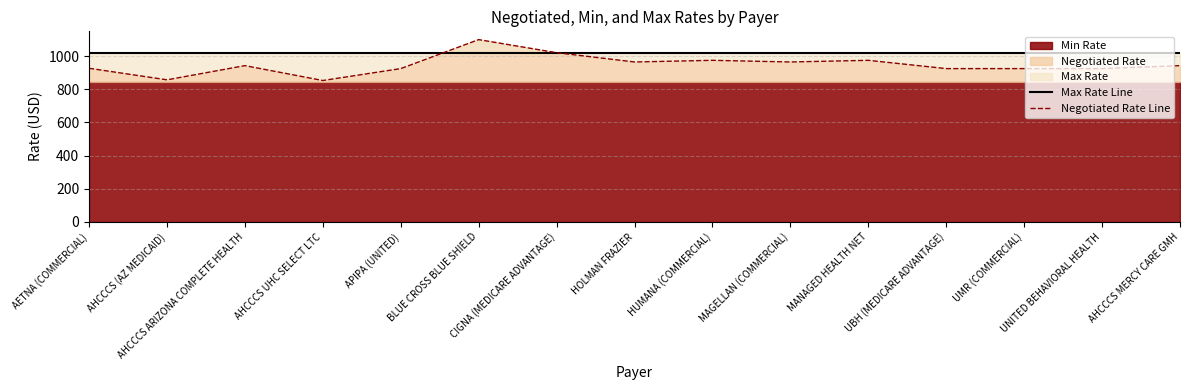

Is it true that Negotiated Rate Line equals 1514.2 at HUMANA (COMMERCIAL)?

False